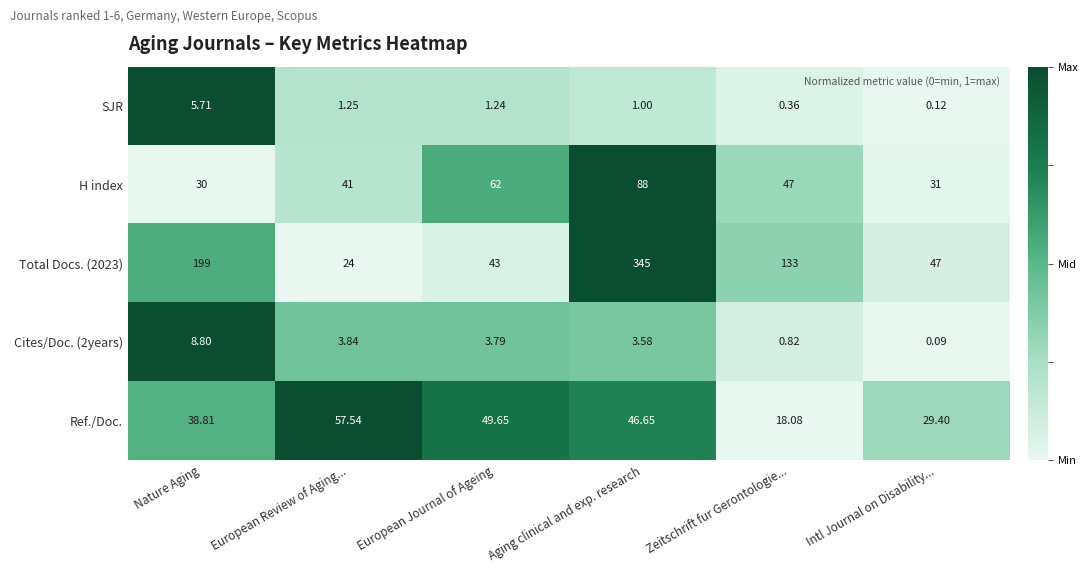

Which label corresponds to the largest value in the chart?

Aging clinical and exp. research